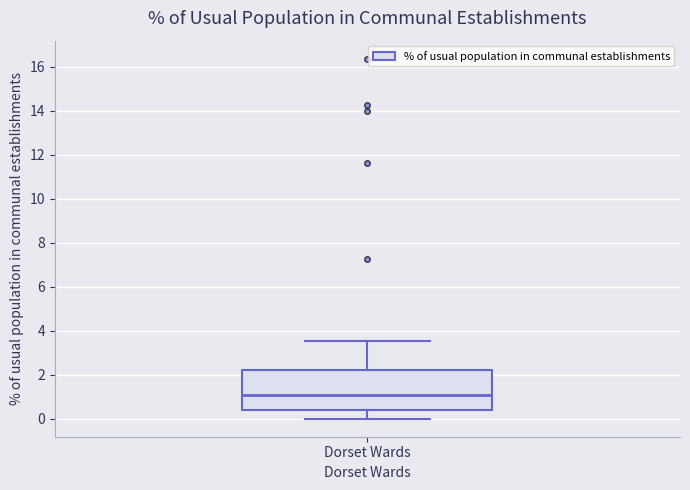

Where does the upper whisker of the box for Dorset Wards end on the y-axis? The values are not printed on the chart, so give them approximately, as read against the axis.

3.6